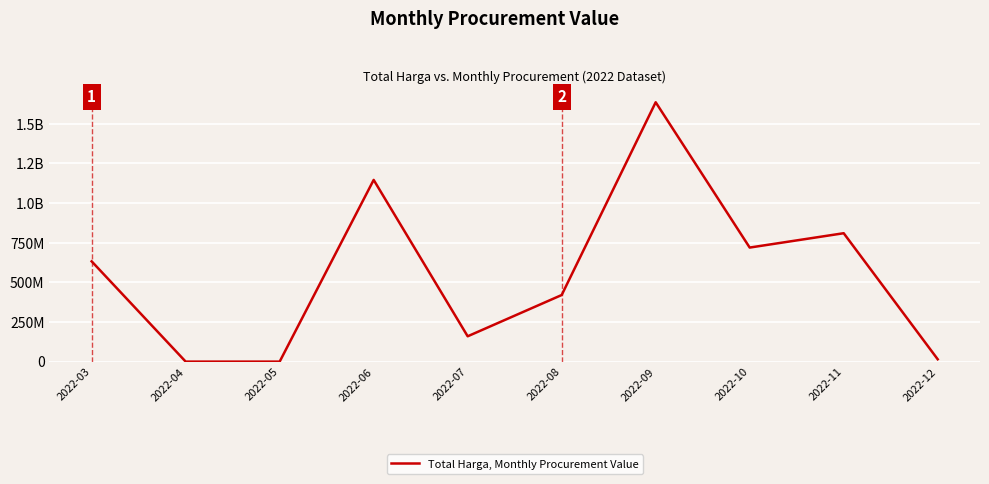

What is the sum of the values at 2022-03 and 2022-06?

1778751045